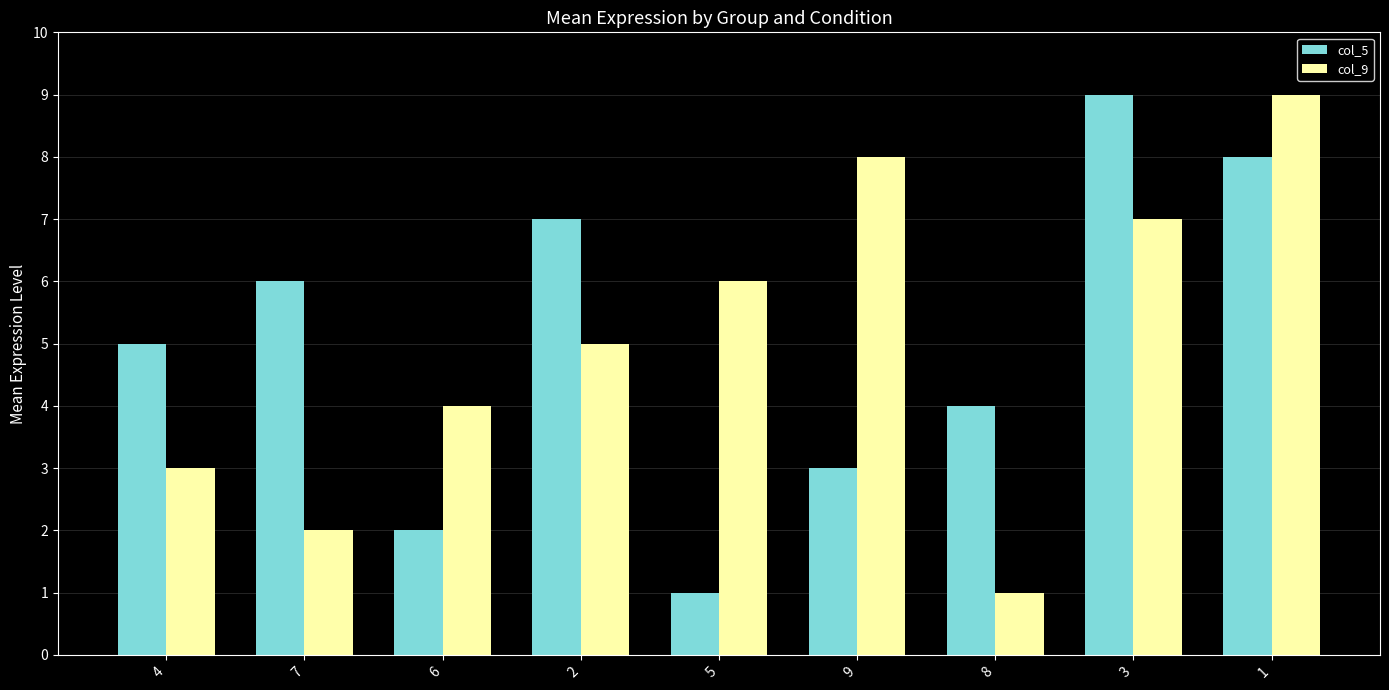

What is the total value across all series at 9?

11